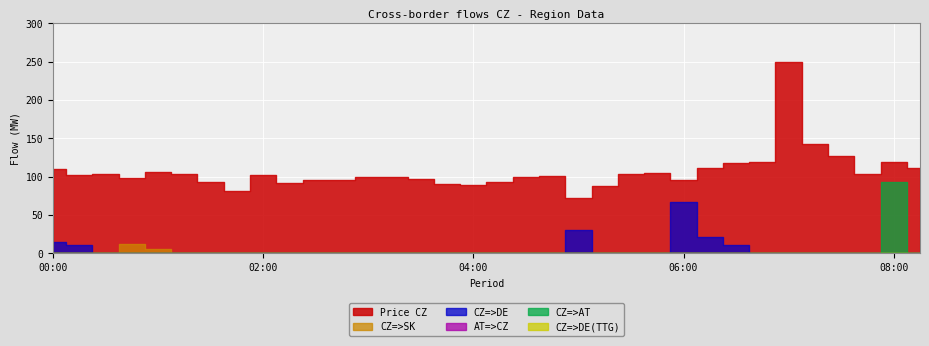

List the series in order of their peak value, highest first.

Price CZ, CZ=>AT, CZ=>DE, CZ=>SK, AT=>CZ, CZ=>DE(TTG)